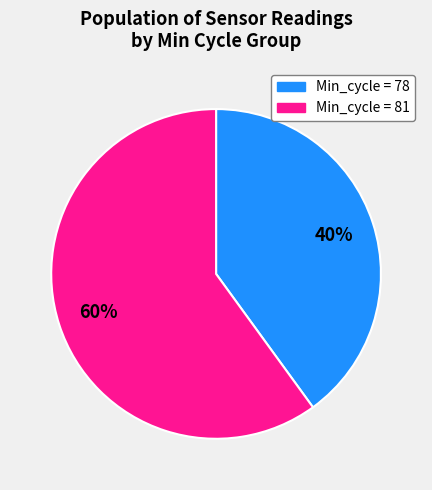

To the nearest percent, what is the difference between the largest and smallest slice percentages?

20%